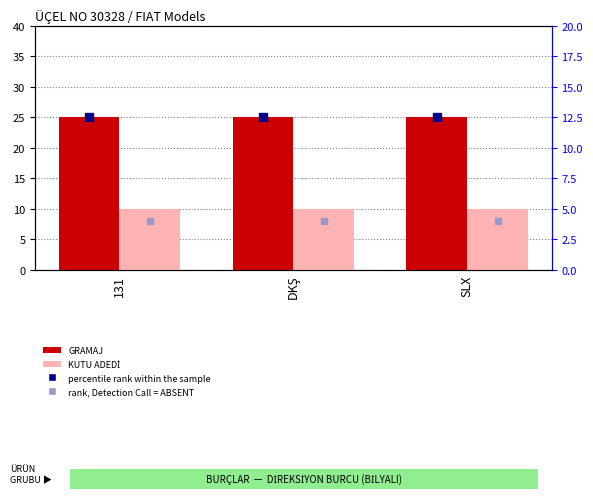

Which series has the largest total across all categories?

GRAMAJ